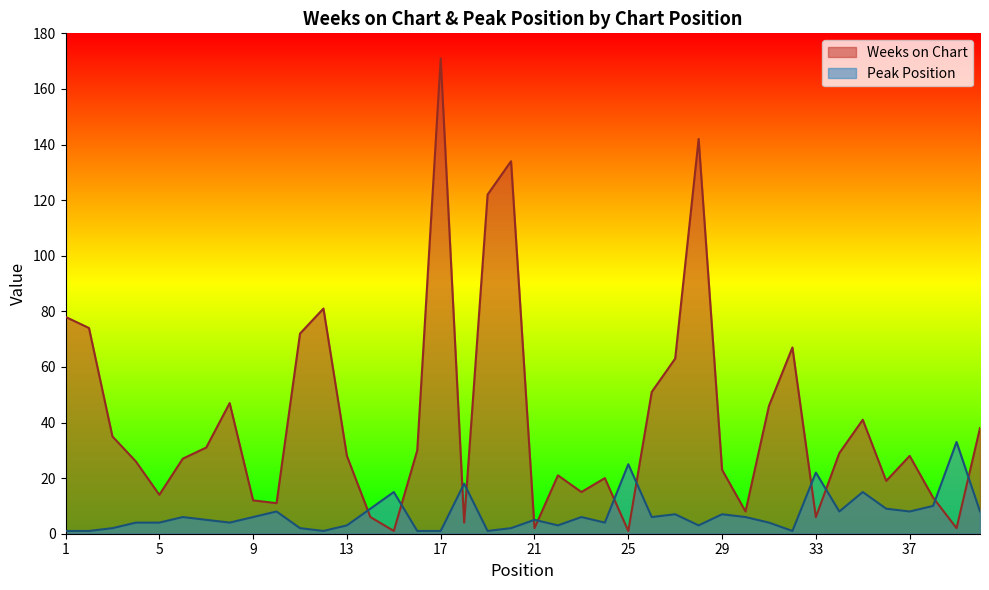

Read the Peak Position value at 18, to the nearest 5.

20